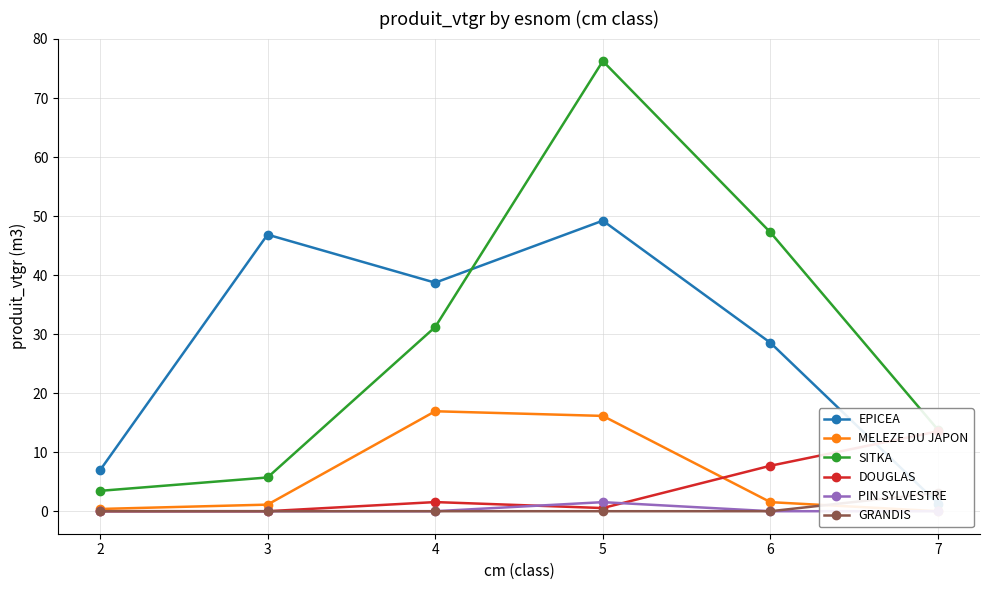

Which has a higher value, 5 or 3?

5